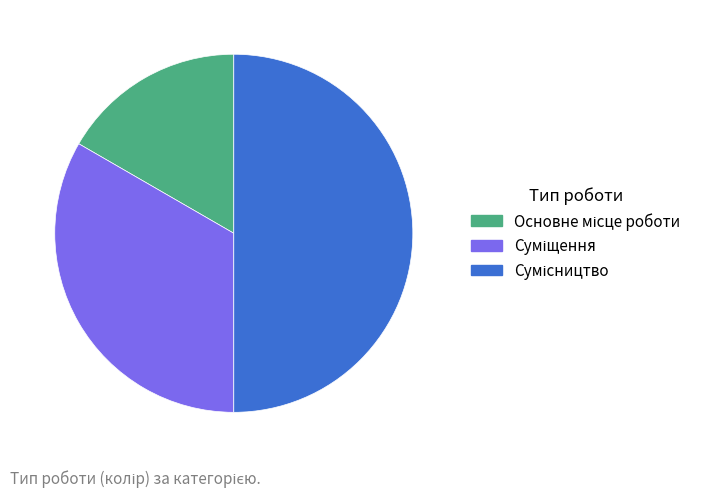

To the nearest percent, what portion does Сумісництво represent?

50%